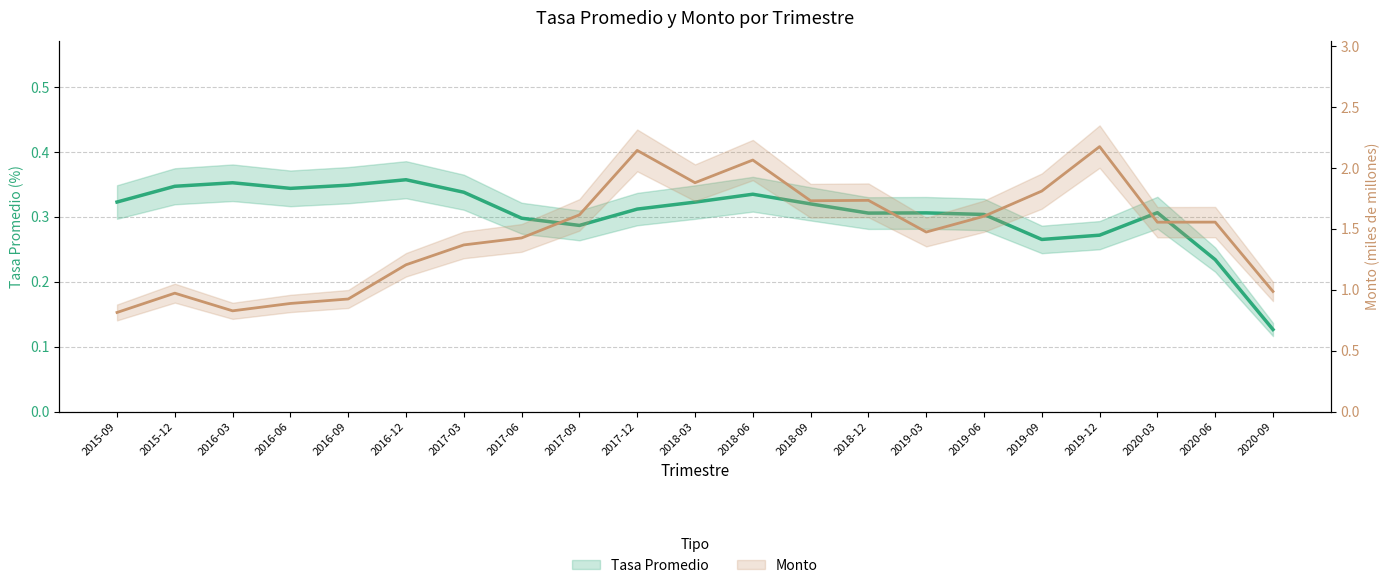

What position from the left is 2019-06?

16